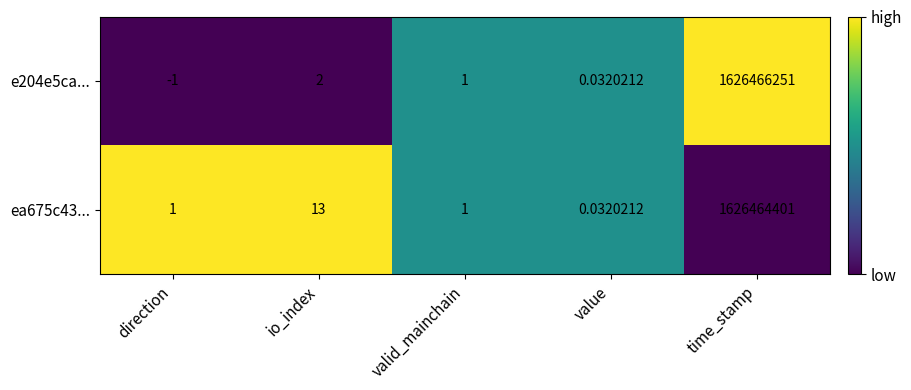

Where is ea675c43... nearest to the value 813232200?

io_index